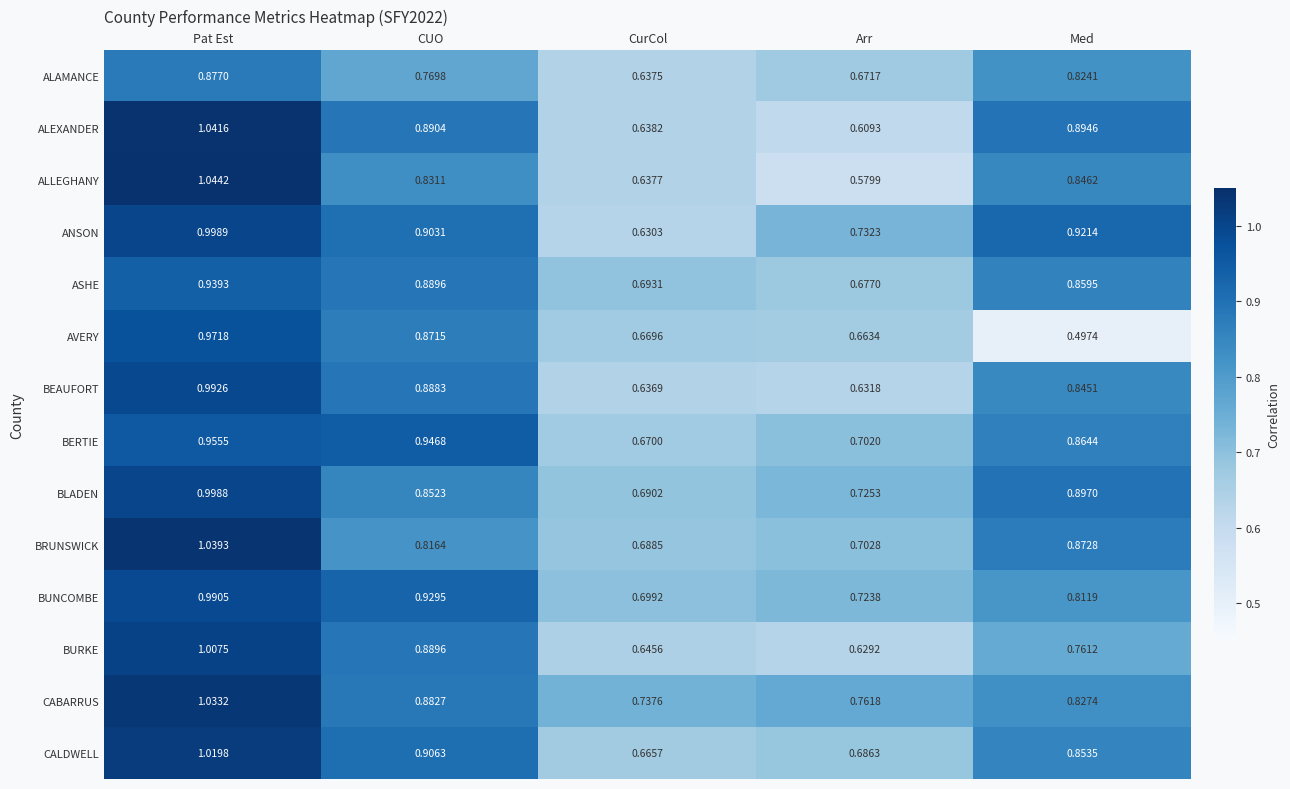

At which label does BRUNSWICK reach its minimum?

CurCol